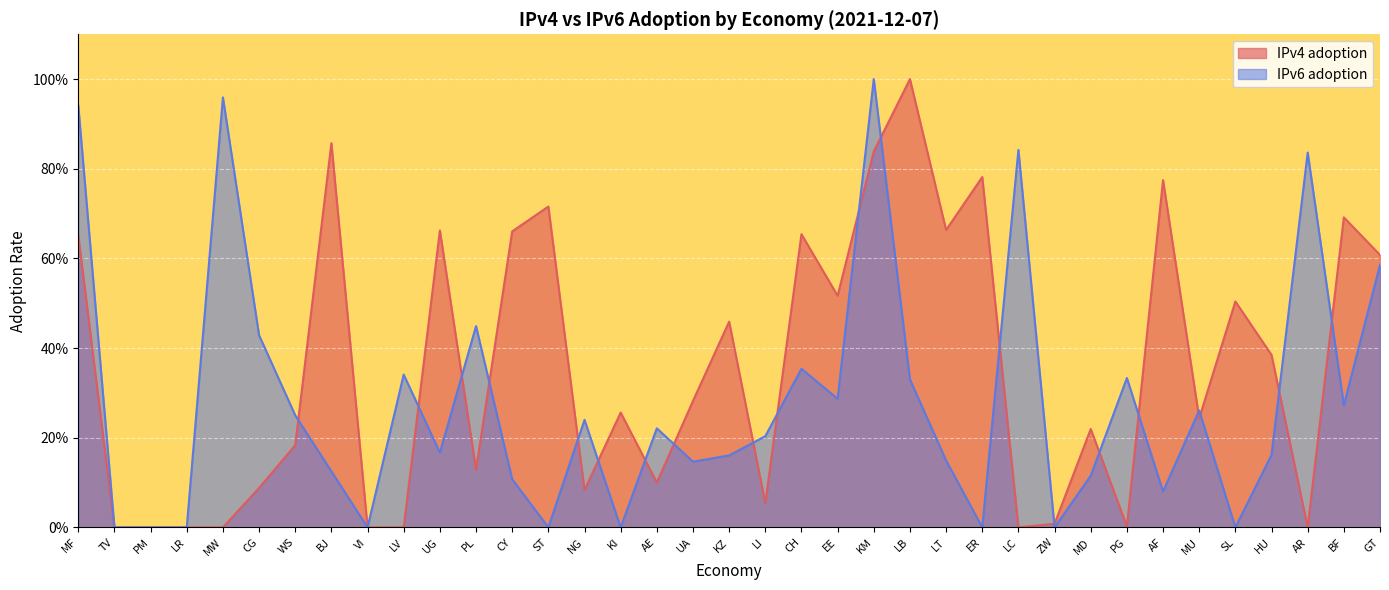

Which category has the highest value across all series?

KM